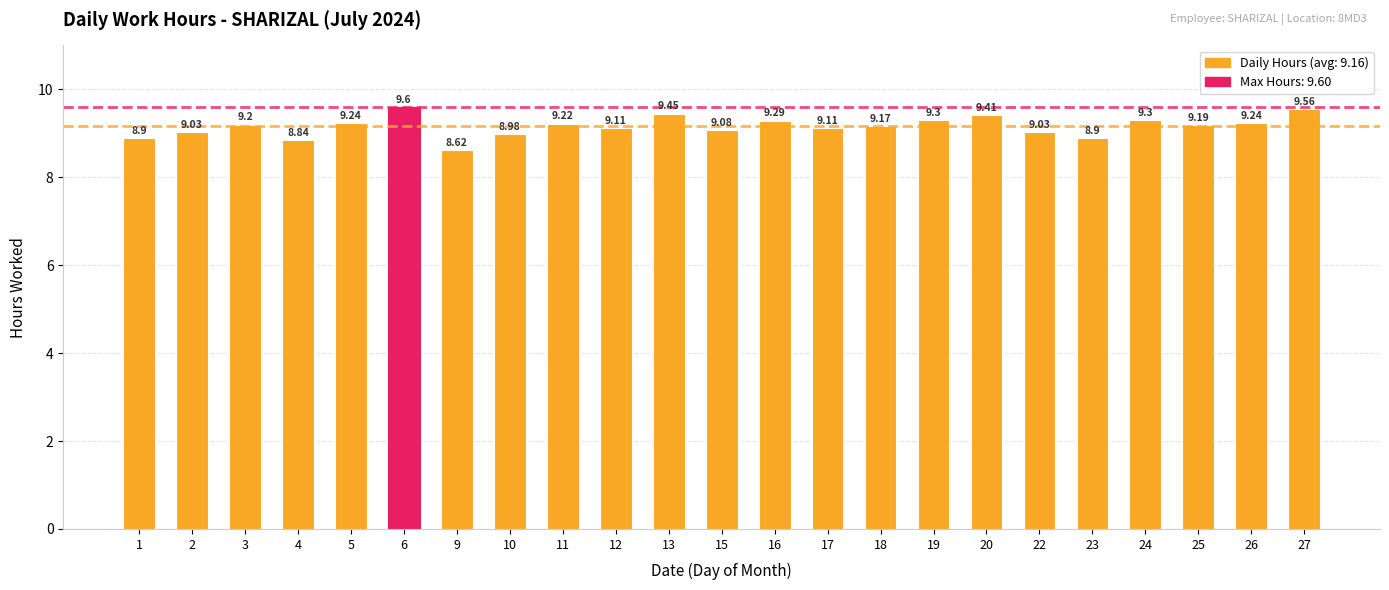

What is the greatest value displayed?

9.6